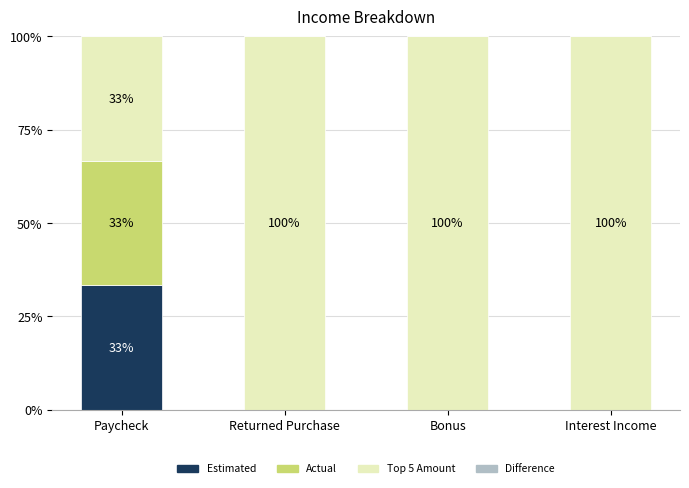

Is it true that Estimated equals 0.0 at Bonus?

True